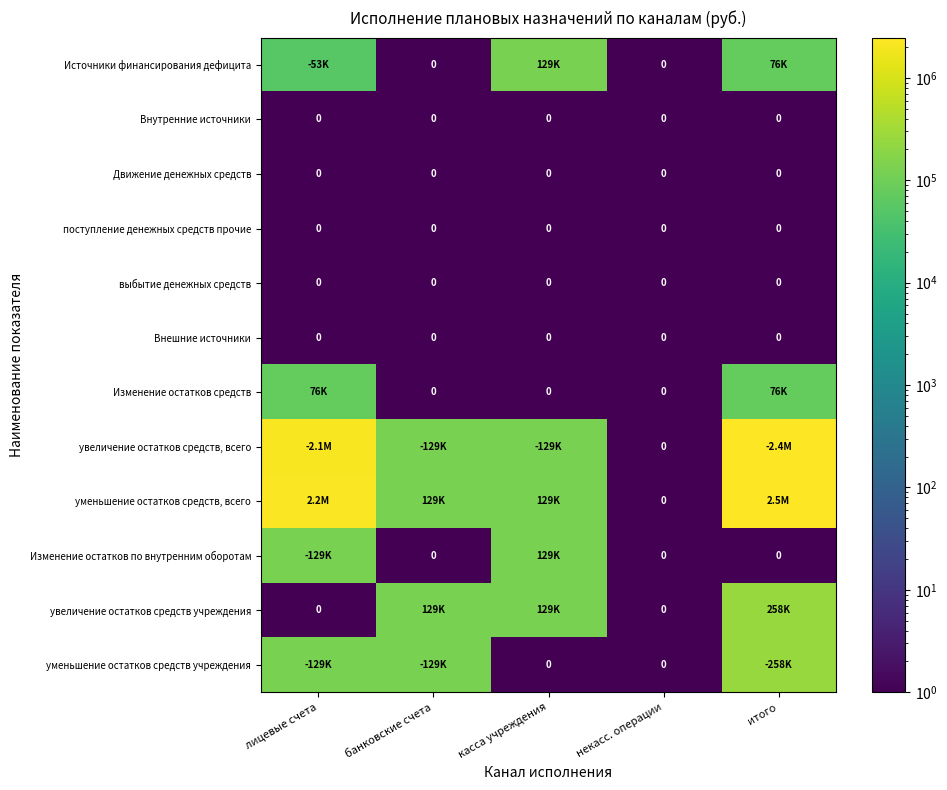

At how many categories does at least one series exceed 2312245?

1